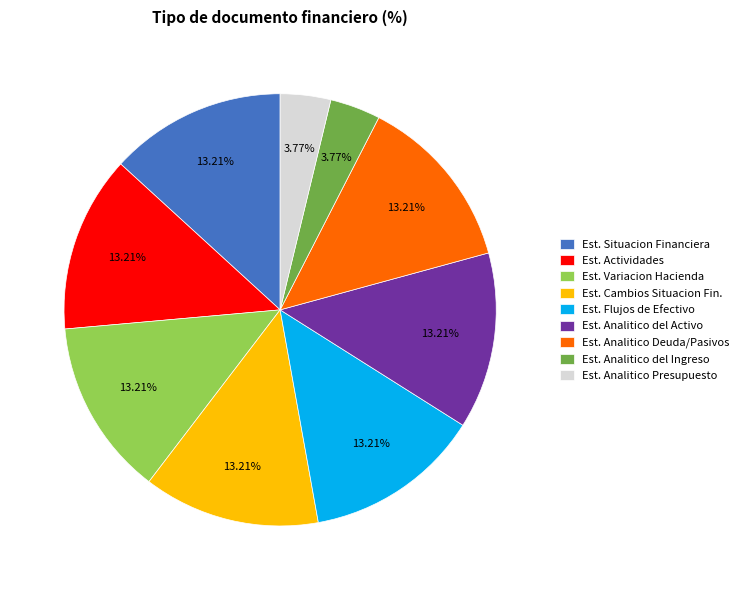

Between Est. Analitico Deuda/Pasivos and Est. Analitico del Ingreso, which is larger?

Est. Analitico Deuda/Pasivos